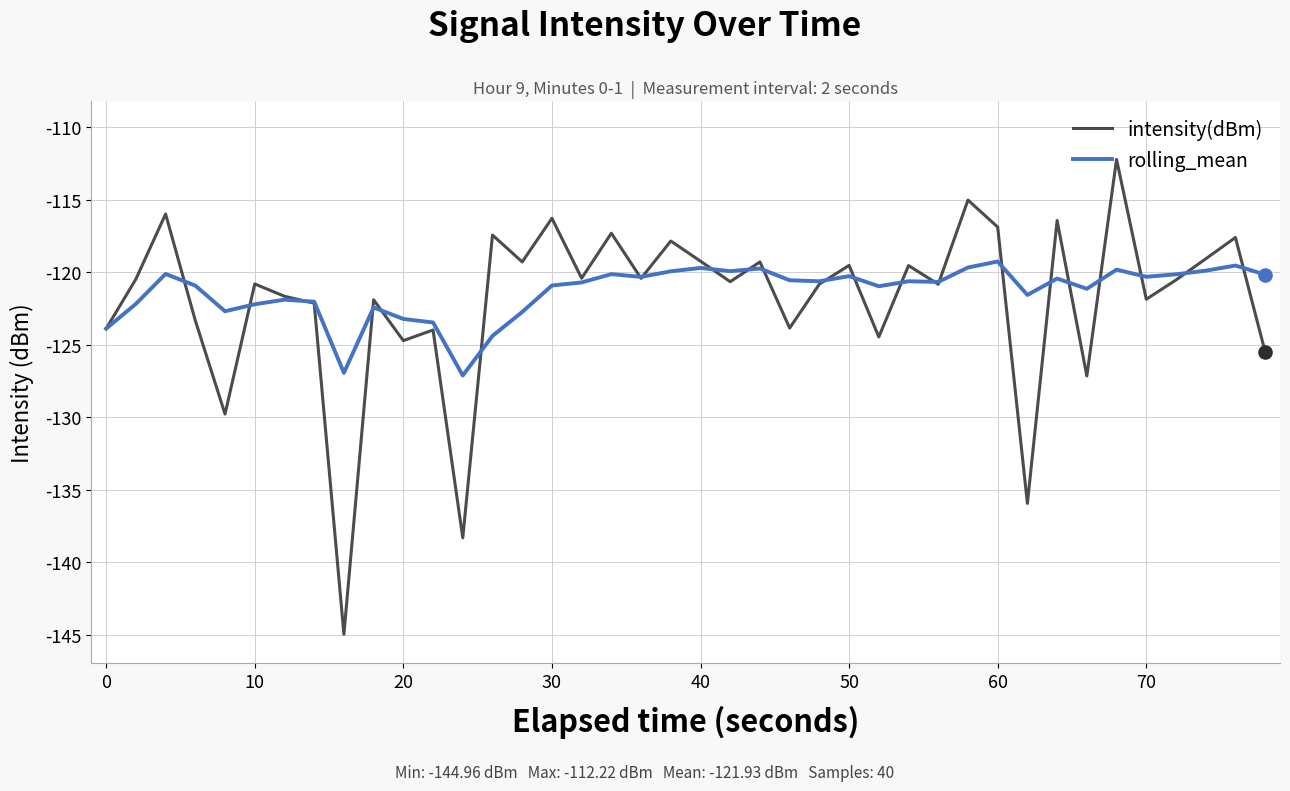

Which series has the widest spread of values?

intensity(dBm)